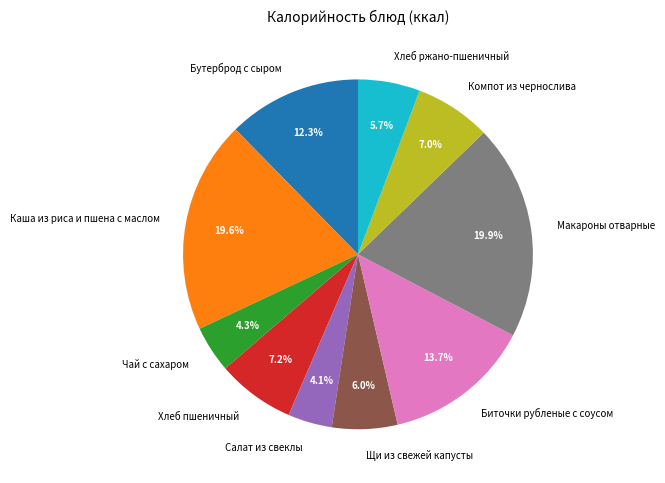

Is there any slice that represents more than half of the pie?

No